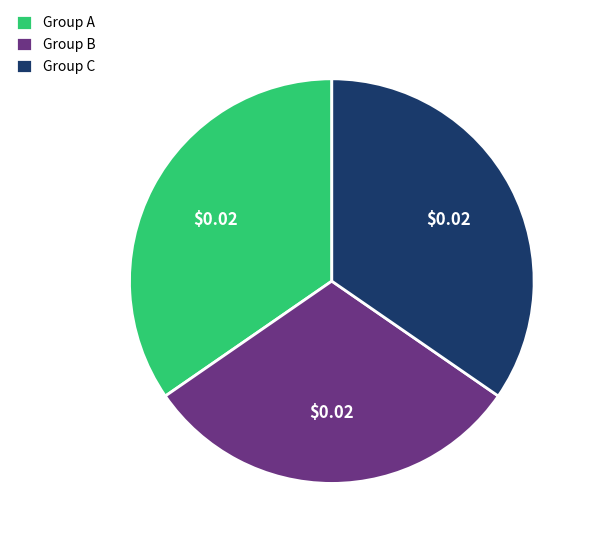

How many segments does this pie chart have?

3